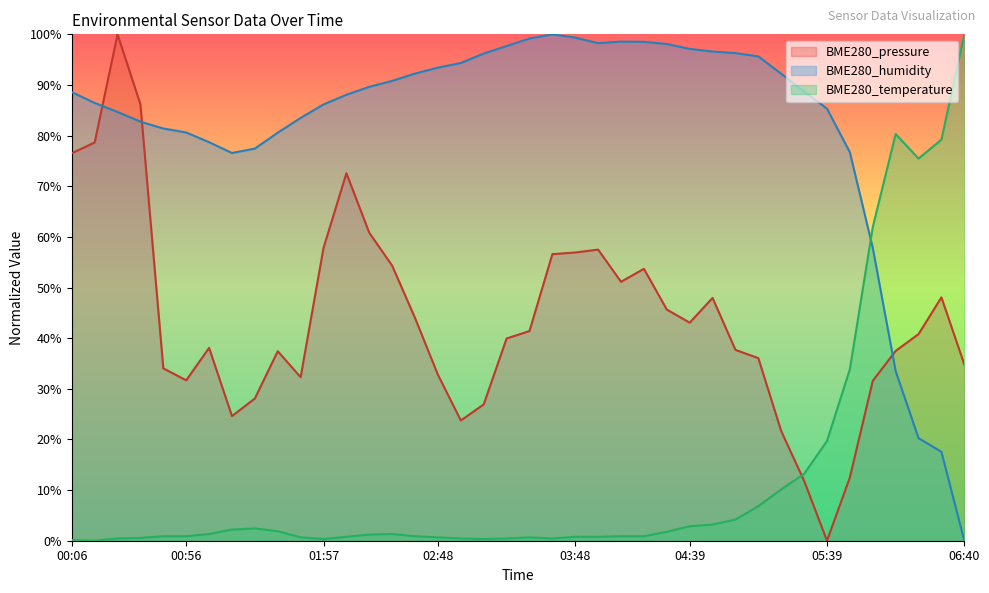

How many interior local peaks does the BME280_temperature series have?

4